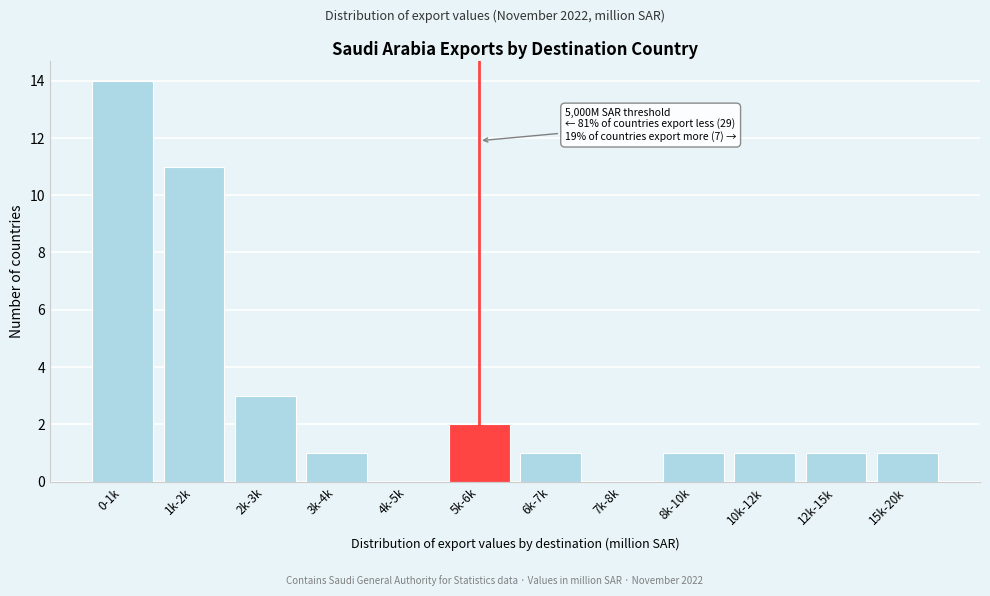

Reading left to right, extract all data points from this chart.

0-1k=14	1k-2k=11	2k-3k=3	3k-4k=1	4k-5k=0	5k-6k=2	6k-7k=1	7k-8k=0	8k-10k=1	10k-12k=1	12k-15k=1	15k-20k=1